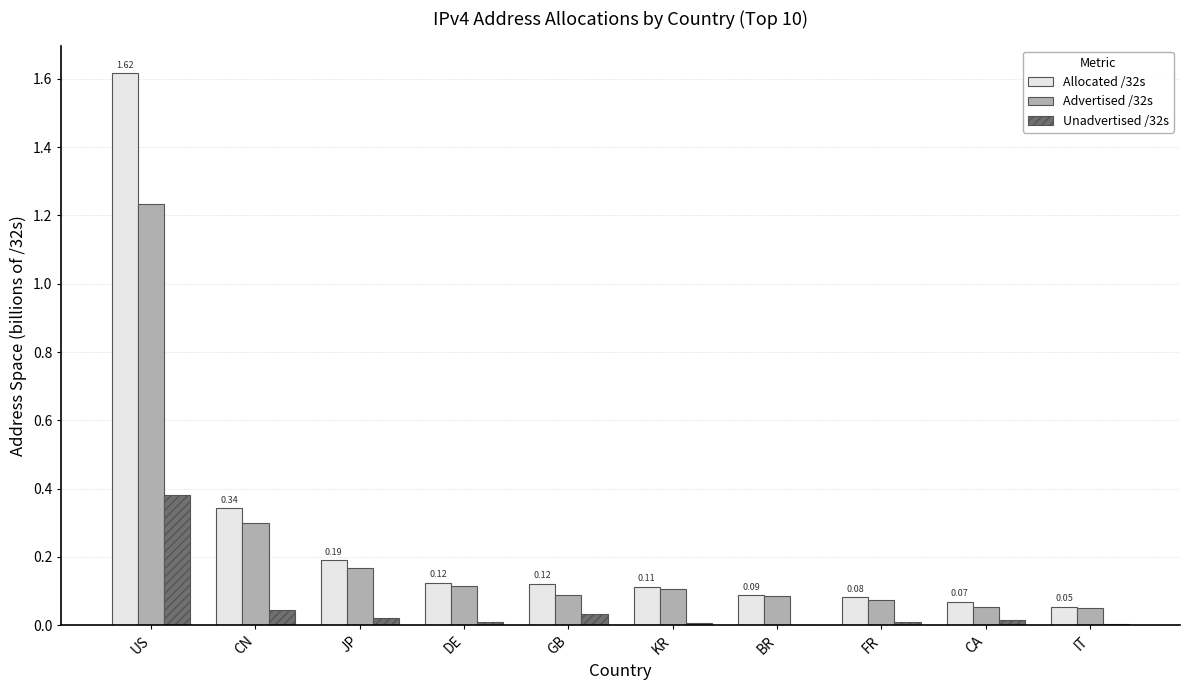

At which category is the sum across all series the highest?

US